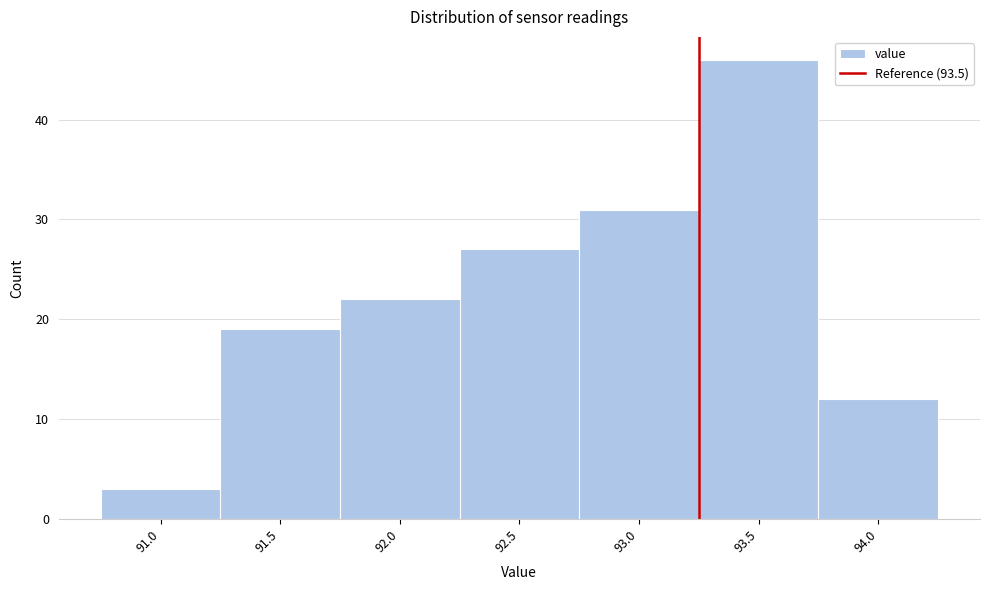

Reading right to left, extract all data points from this chart.

94.0=12	93.5=46	93.0=31	92.5=27	92.0=22	91.5=19	91.0=3